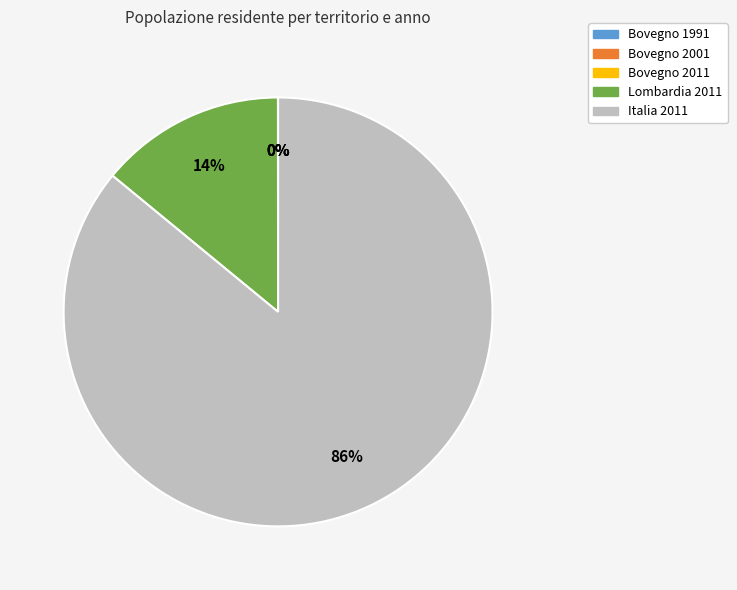

To the nearest percent, what is the difference between the Lombardia 2011 and Italia 2011 slice percentages?

72%